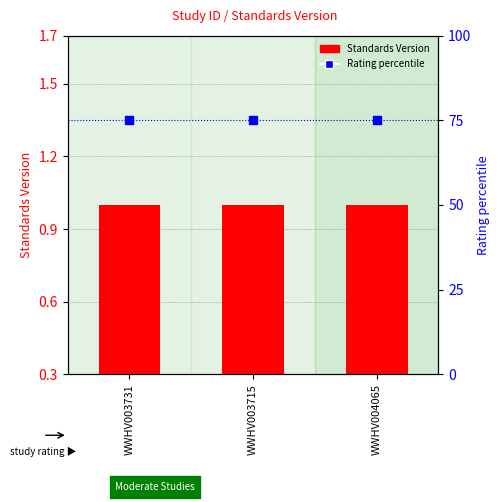

What are all the series names shown in the legend?

Standards Version, Rating percentile